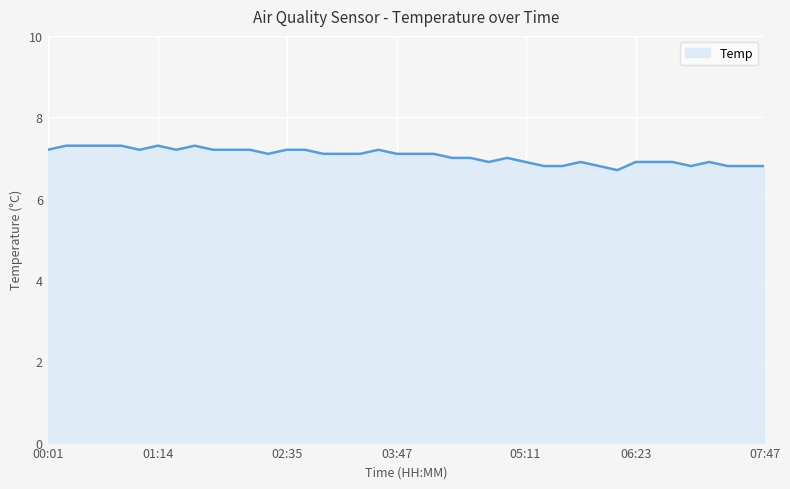

What is the maximum value shown in the chart?

7.3